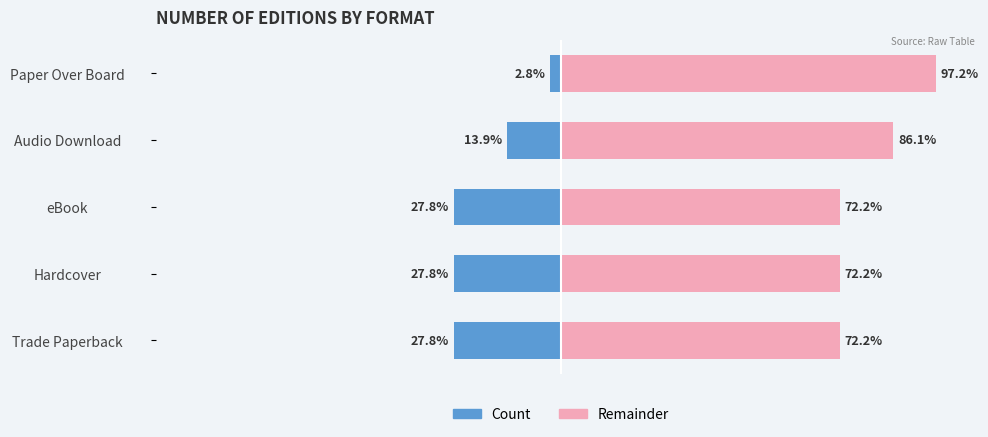

Reading left to right, transcribe all the data shown in this chart.

Count: -27.8	-27.8	-27.8	-13.9	-2.8
Remainder: 72.2	72.2	72.2	86.1	97.2